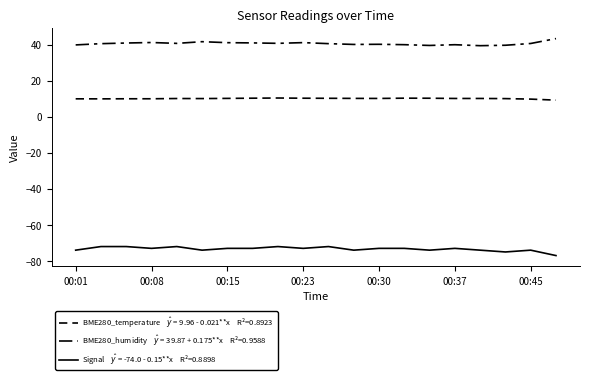

How many lines are shown in the chart?

3